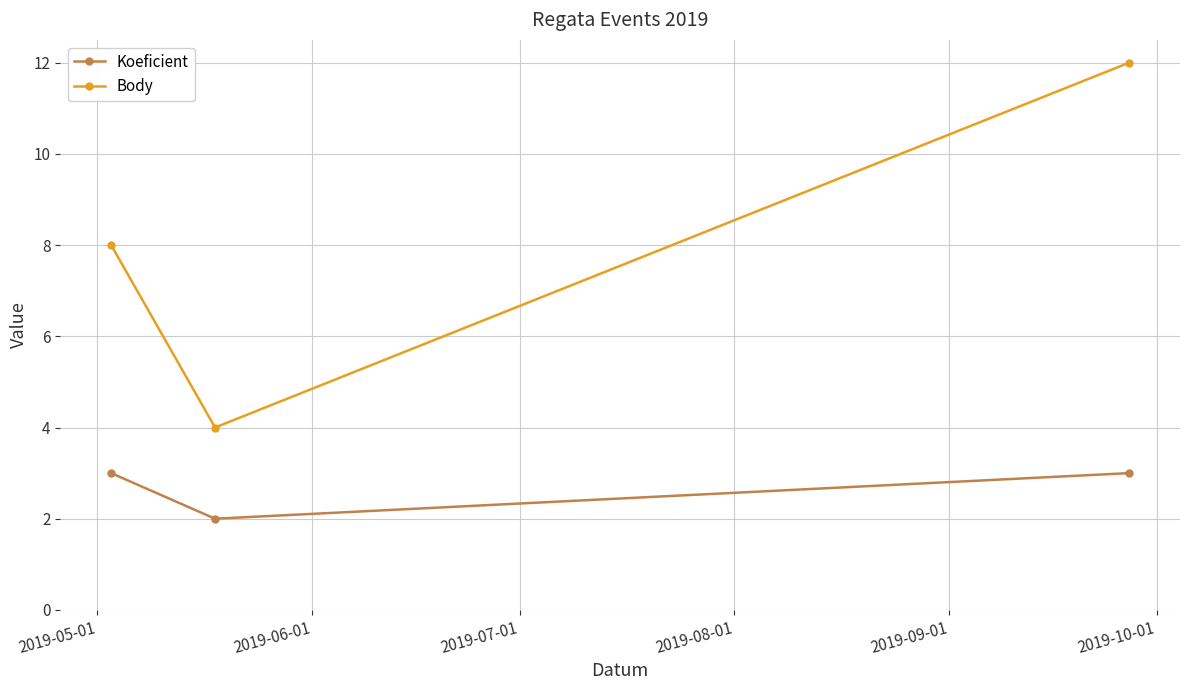

List the series in order of their overall mean, highest first.

Body, Koeficient